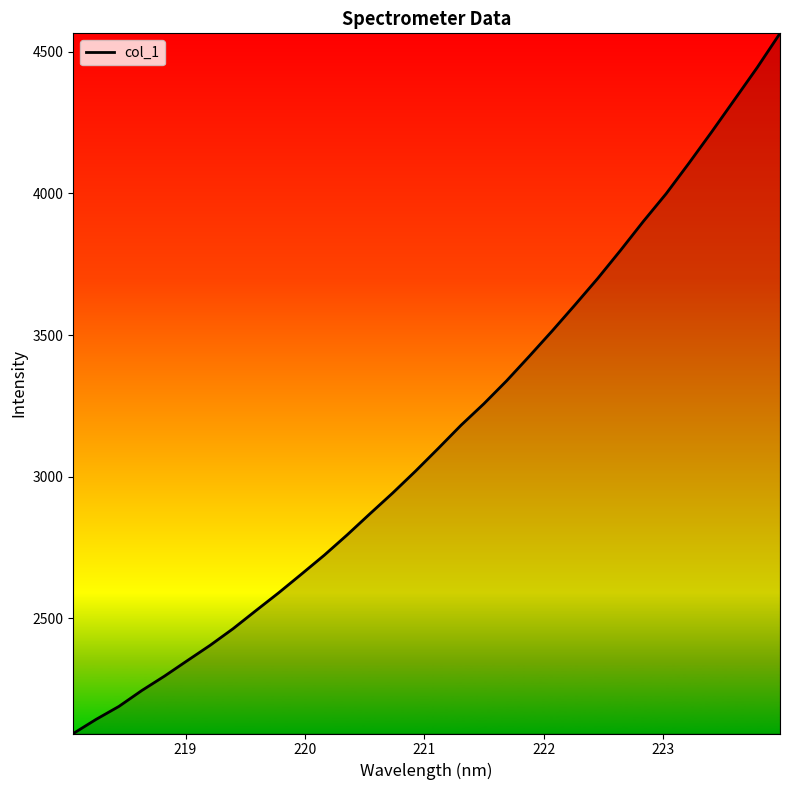

What is the maximum value shown in the chart?

4564.8